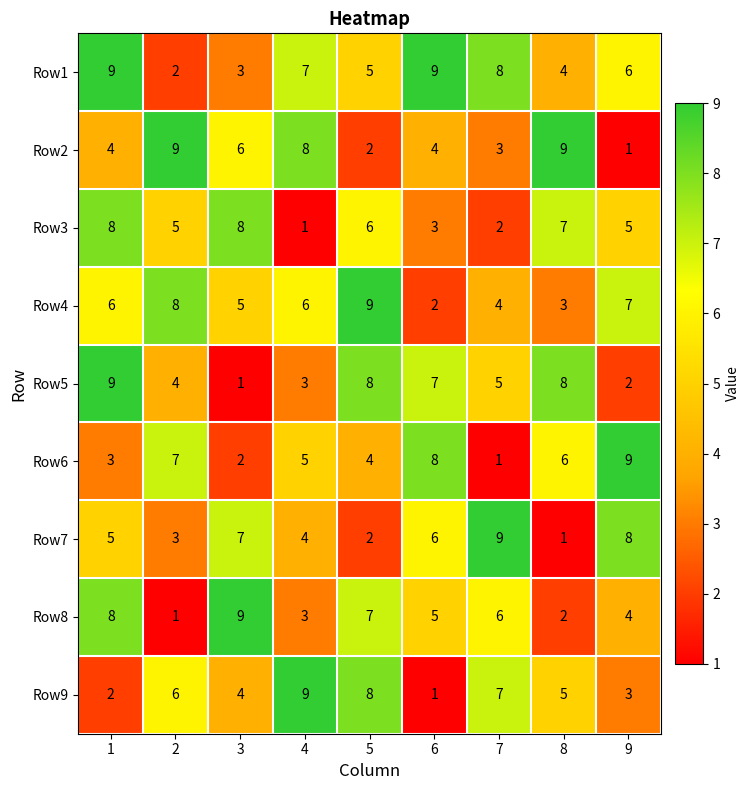

What is the average value of the Row1 series?

6